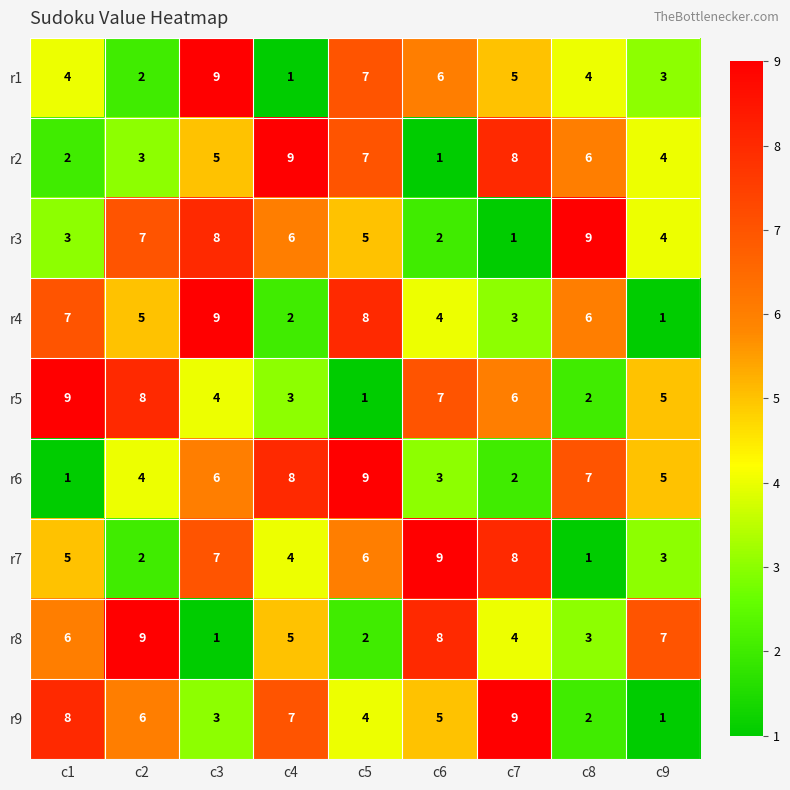

The r7 series shows 7 at c3. True or false?

True